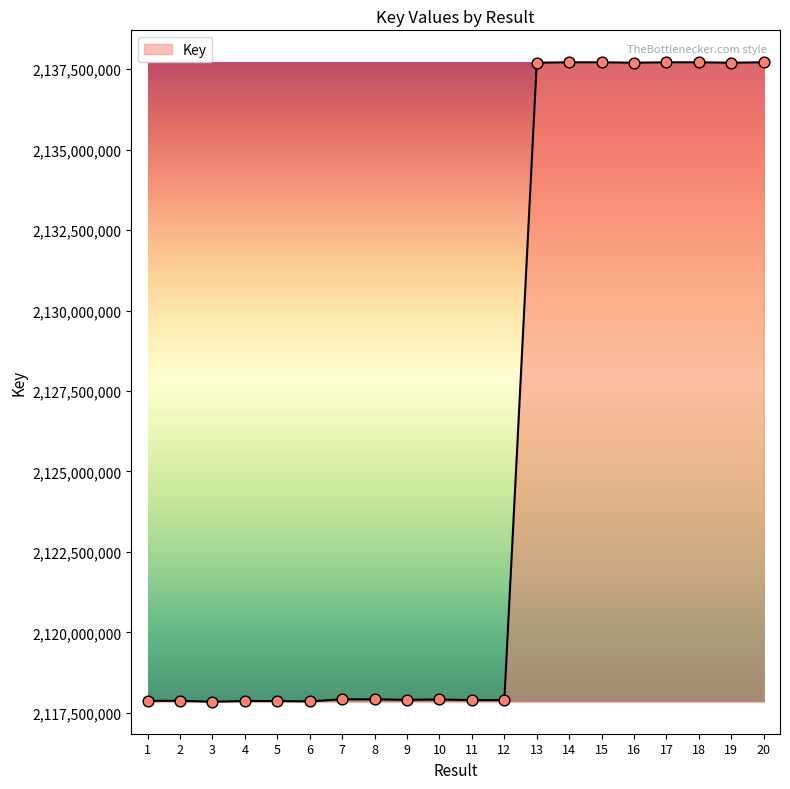

What is the ratio of the value at 1 to the value at 13?

1.0